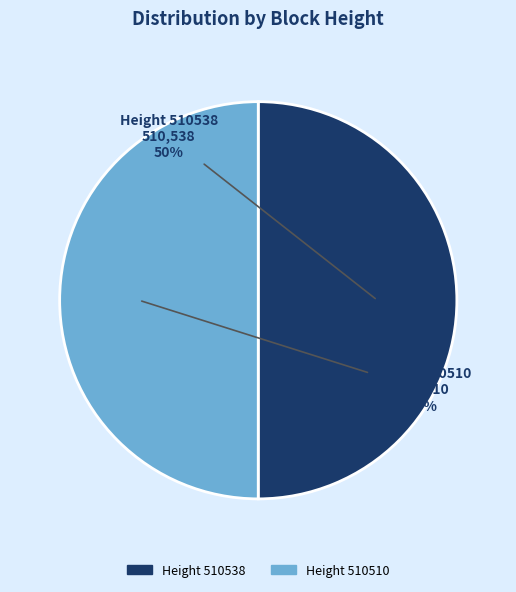

To the nearest percent, what is the average slice percentage?

50%